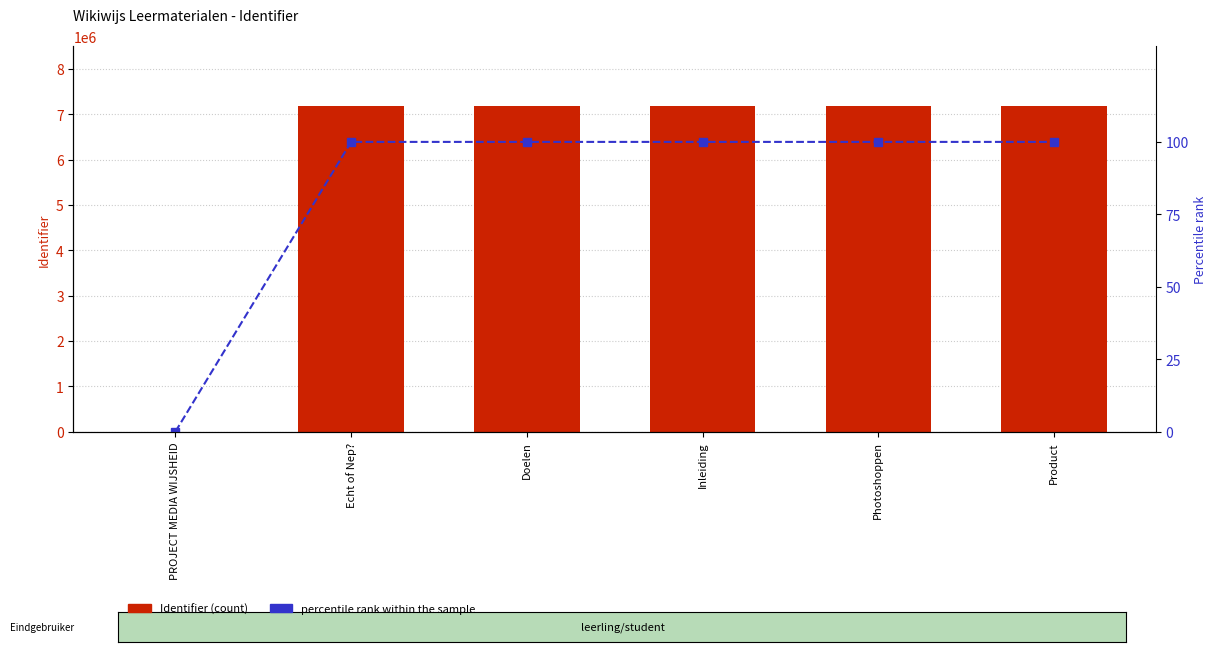

At which label does percentile rank within the sample first exceed 99?

Echt of Nep?